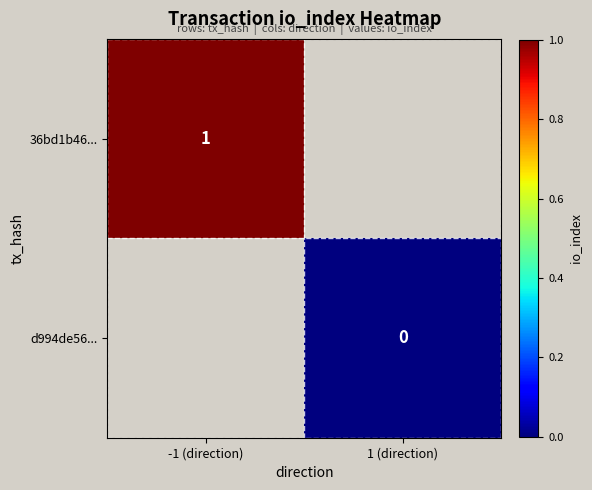

At how many categories does at least one series exceed 0?

1